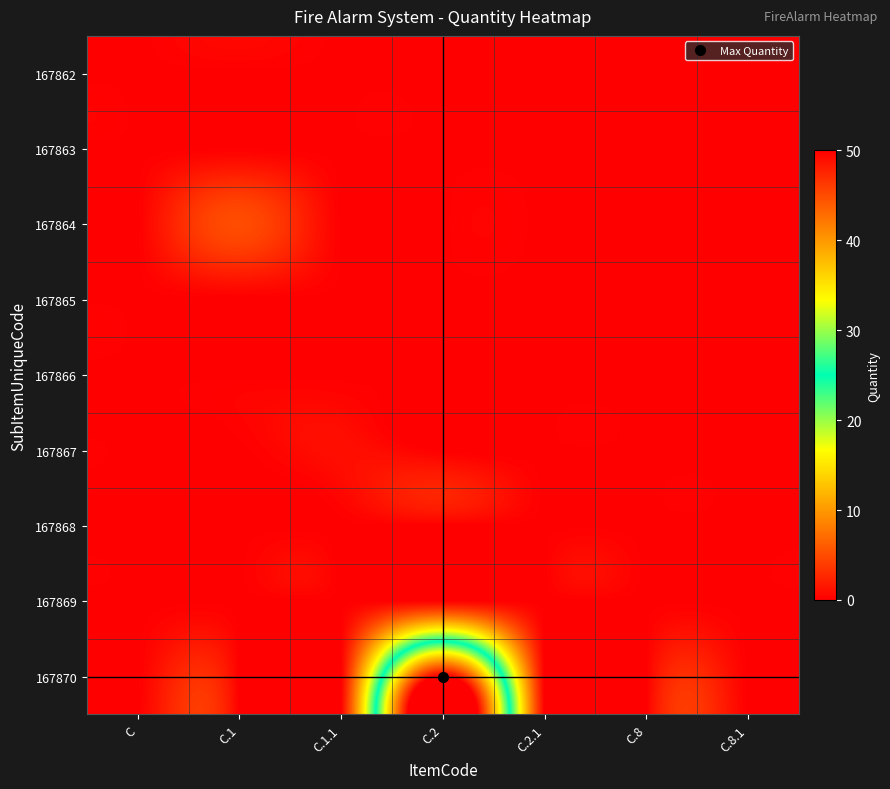

At C.8.1, list the series in order from largest to smallest.

167862, 167863, 167864, 167865, 167866, 167867, 167868, 167869, 167870